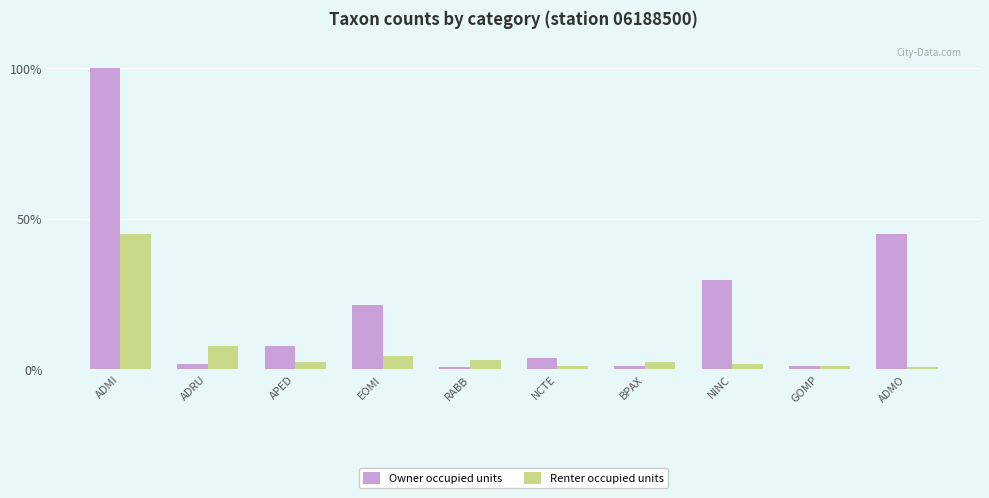

What is the maximum value shown in the chart?

100.0